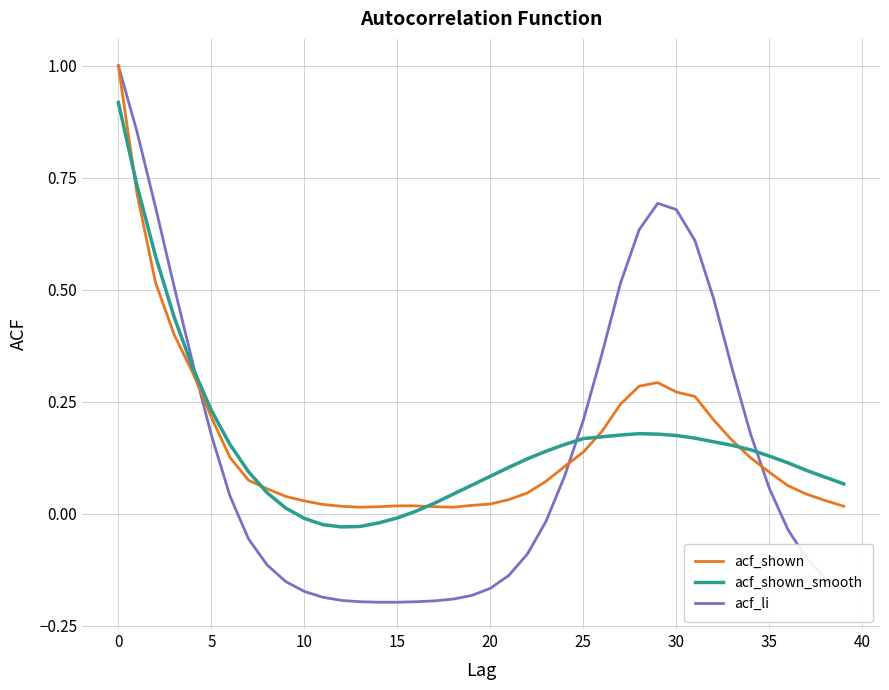

Which series has the largest range (max minus min)?

acf_li